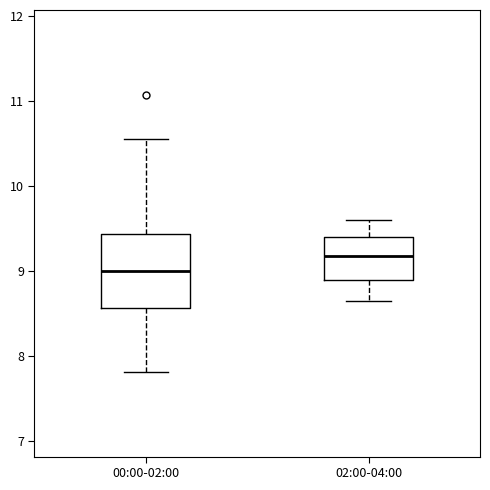

Comparing the boxes themselves (not the whiskers), which one is the tallest?

00:00-02:00